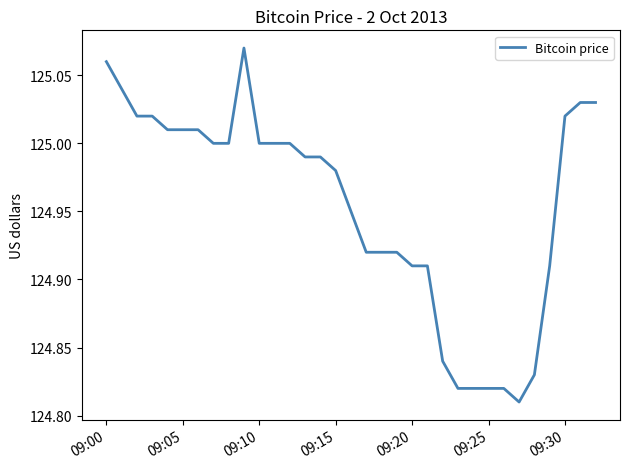

What is the difference between the maximum and minimum values?

0.3